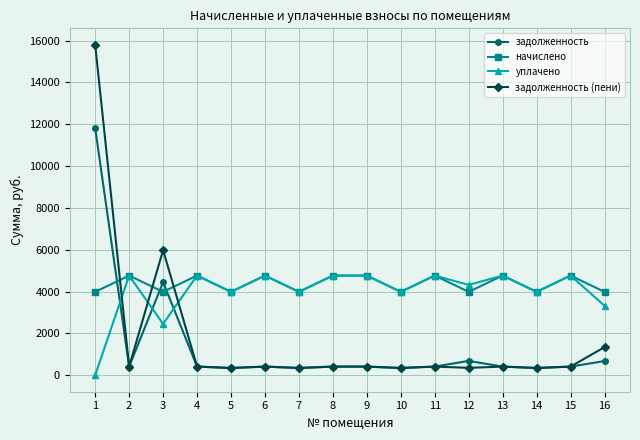

Is it true that уплачено equals 6631.3 at 14?

False